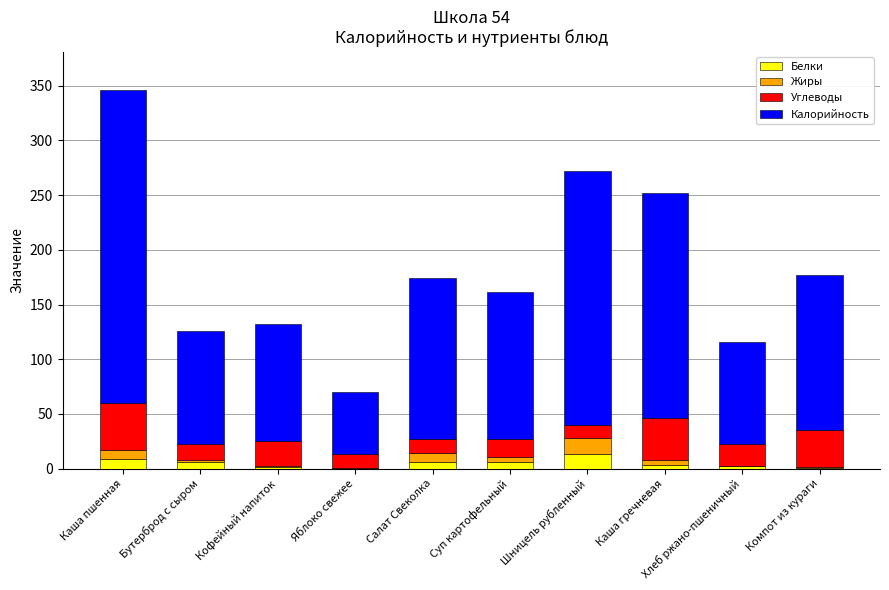

At which category is the sum across all series the highest?

Каша пшенная